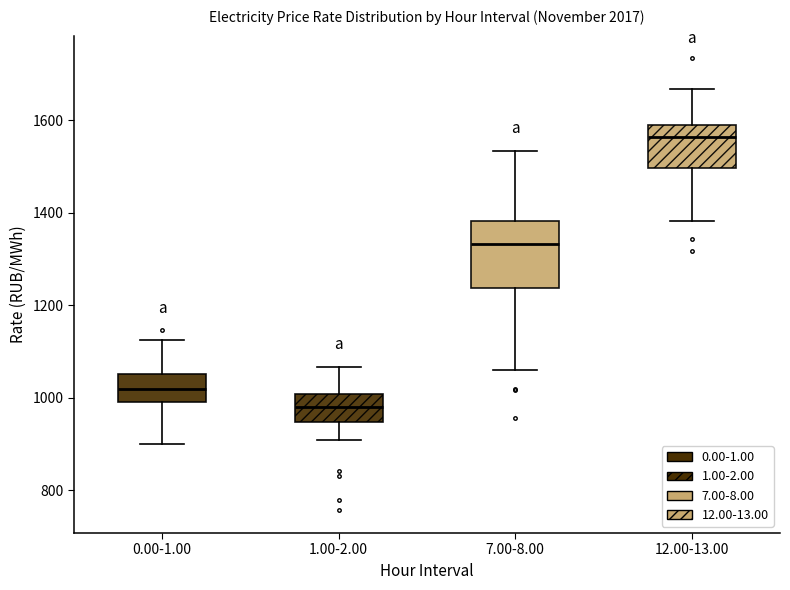

Where does the upper whisker of the box for 7.00-8.00 end on the y-axis? The values are not printed on the chart, so give them approximately, as read against the axis.

1540